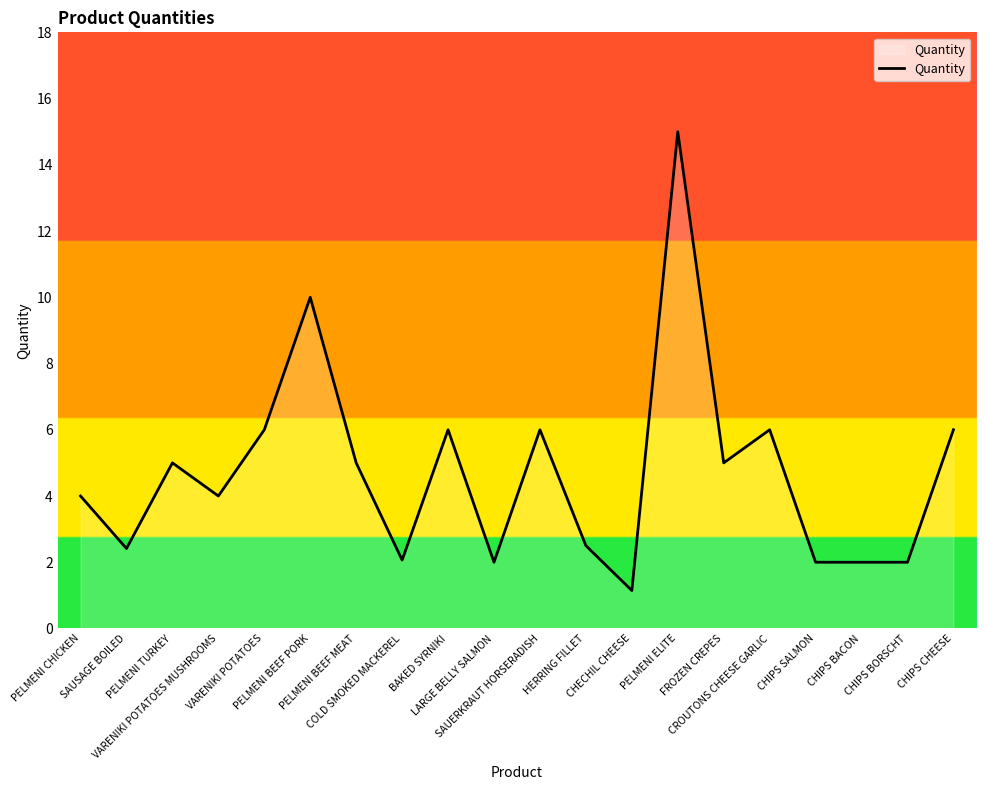

What is the greatest value displayed?

15.0